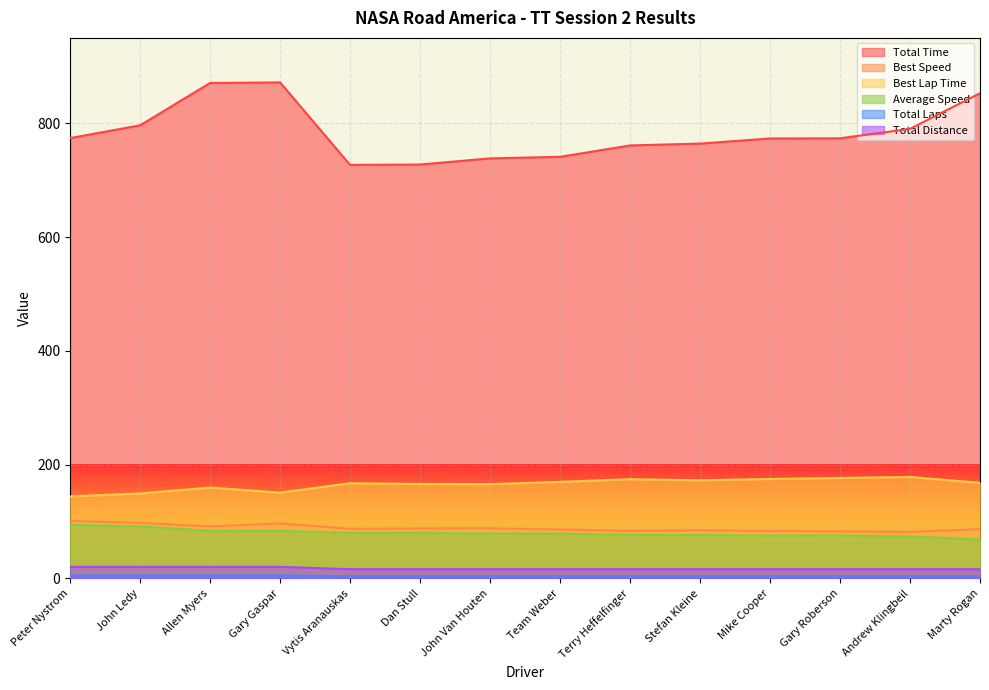

Is it true that Best Lap Time equals 208.6 at John Ledy?

False